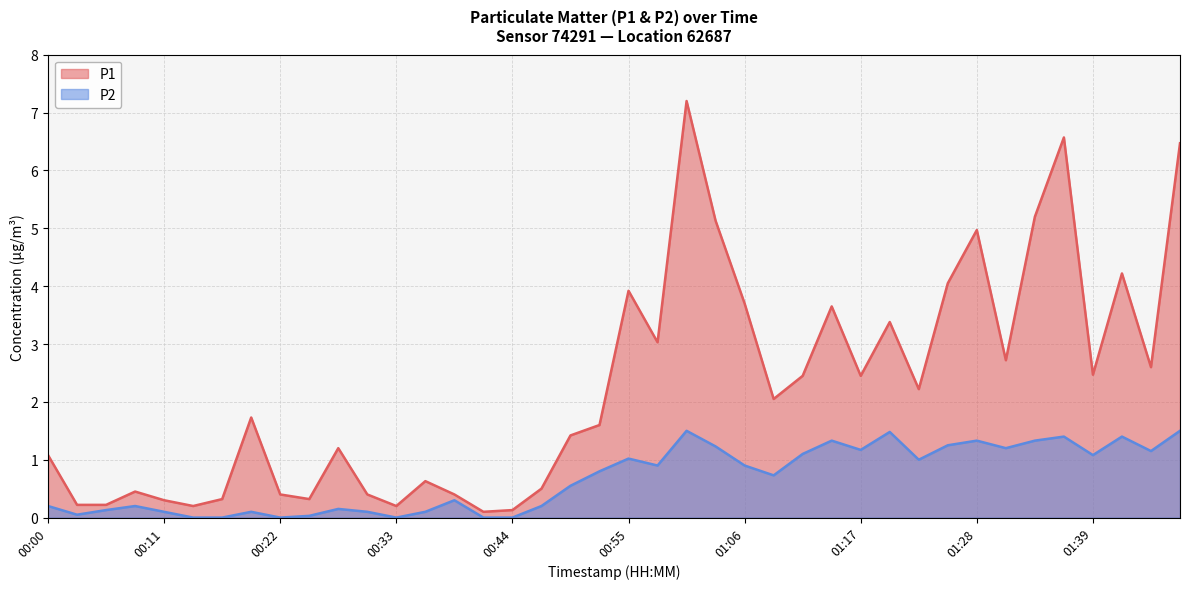

List the series in order of their peak value, lowest first.

P2, P1